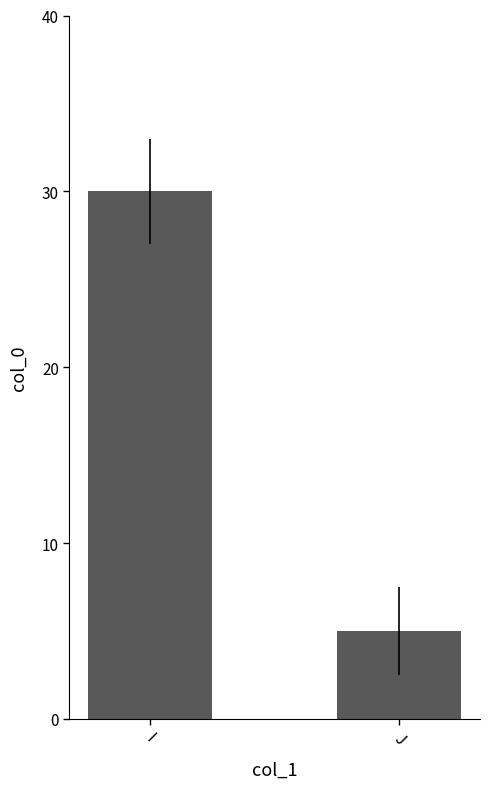

Where is the data nearest to the value 17?

J